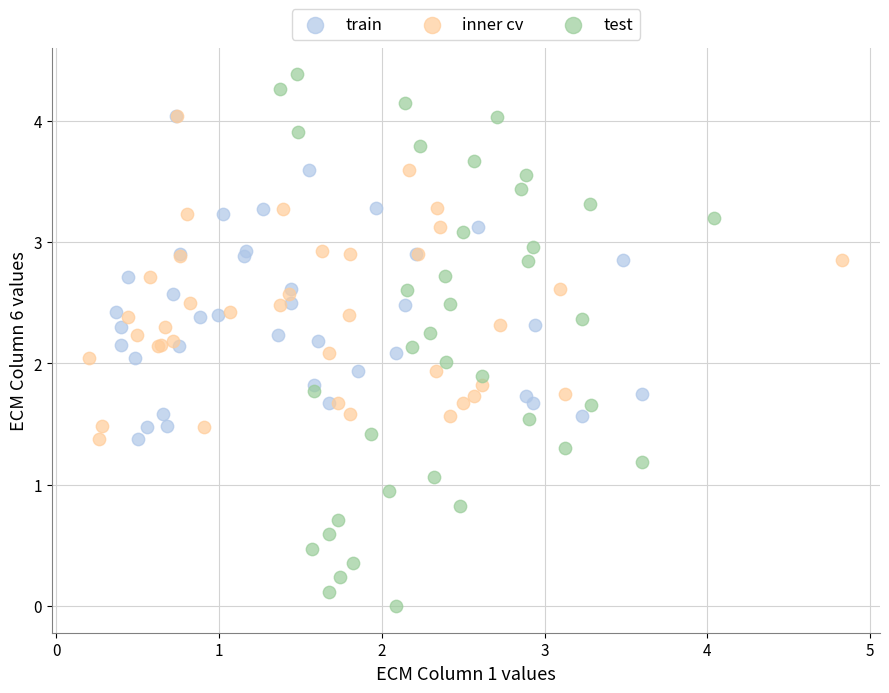

Which series contains the highest Y value?

test